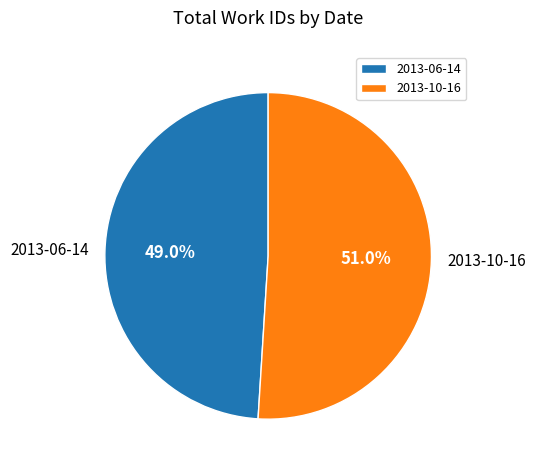

Is it true that 2013-06-14 is 49% of the pie?

True